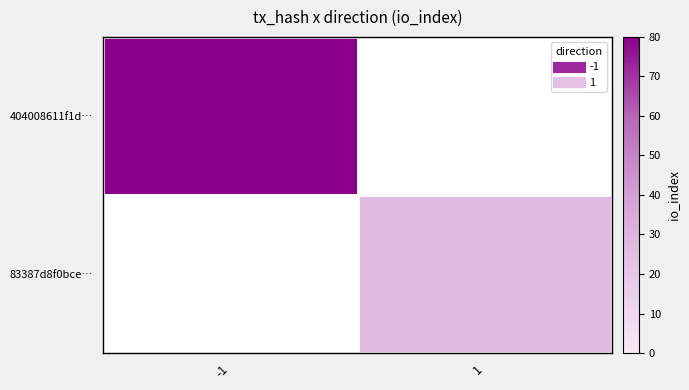

Rank the series by their maximum value, from highest to lowest.

404008611f1d…, 83387d8f0bce…